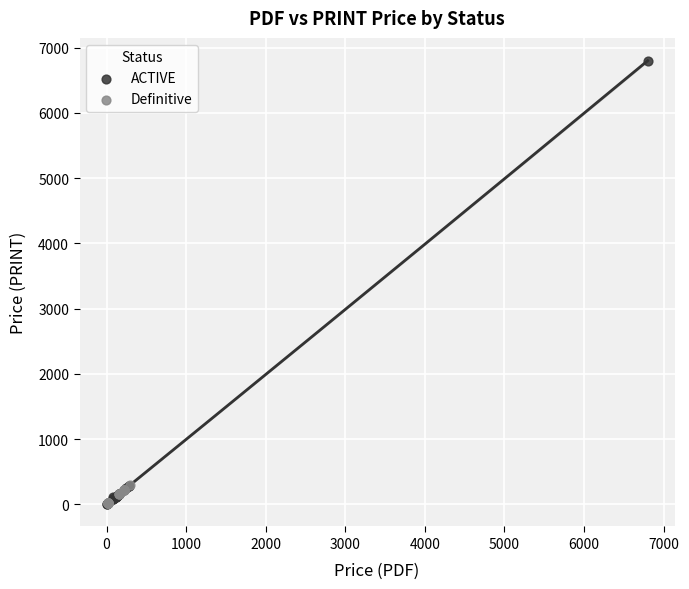

Which series has the largest Y range (max minus min)?

ACTIVE